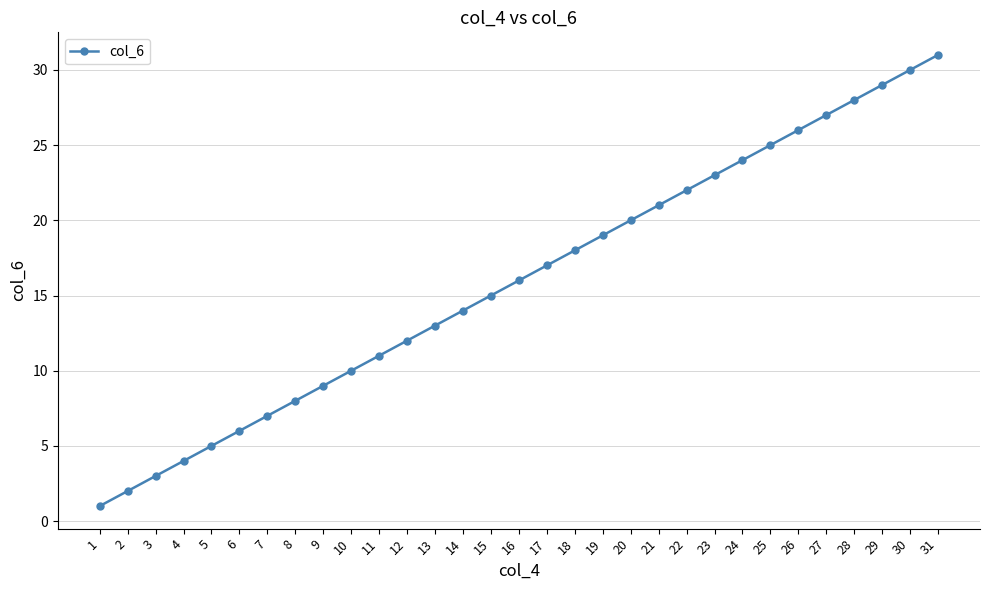

What is the difference between the values at 16 and 23?

7